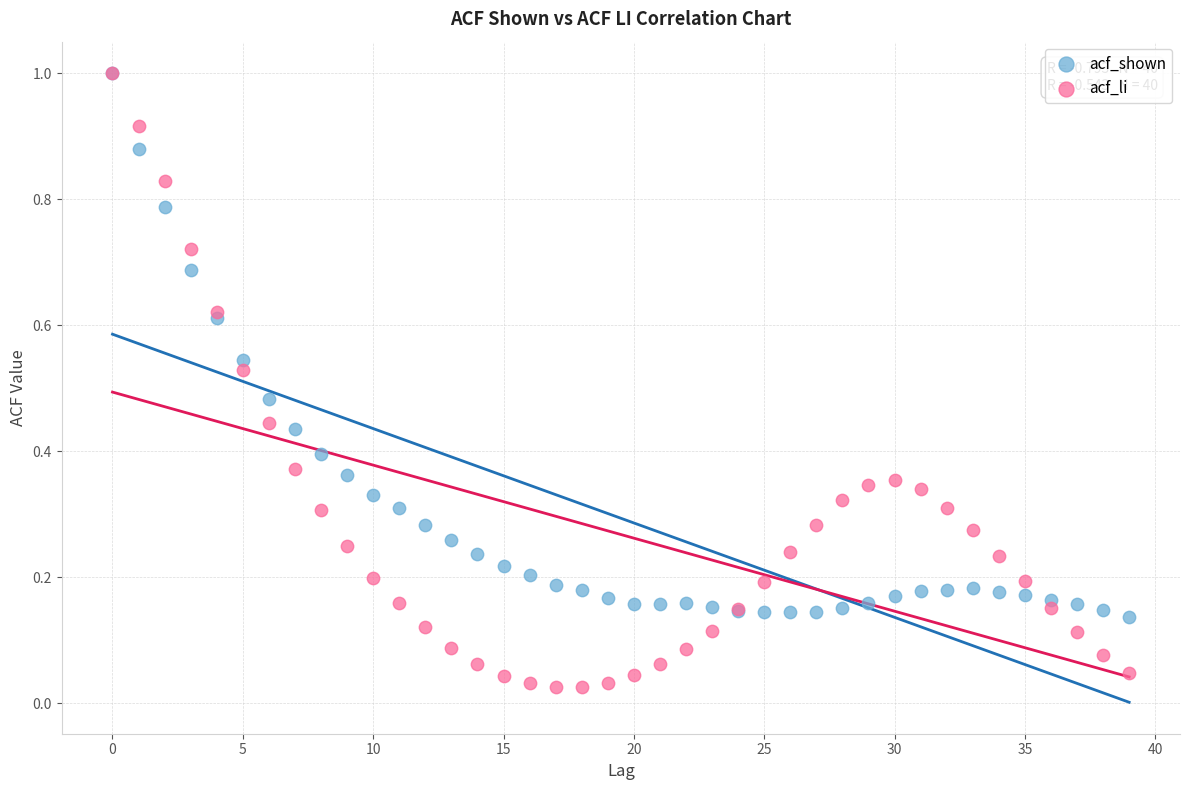

What are all the series names shown in the legend?

acf_shown, acf_li